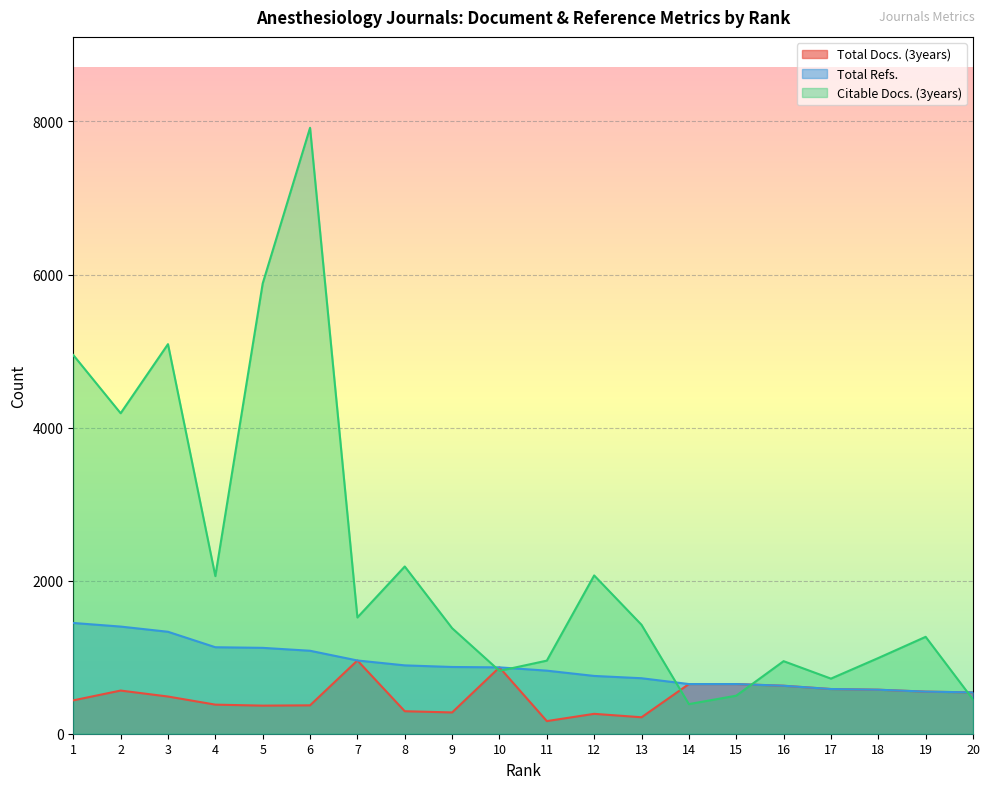

True or false: Total Docs. (3years) and Total Refs. intersect in this chart.

False